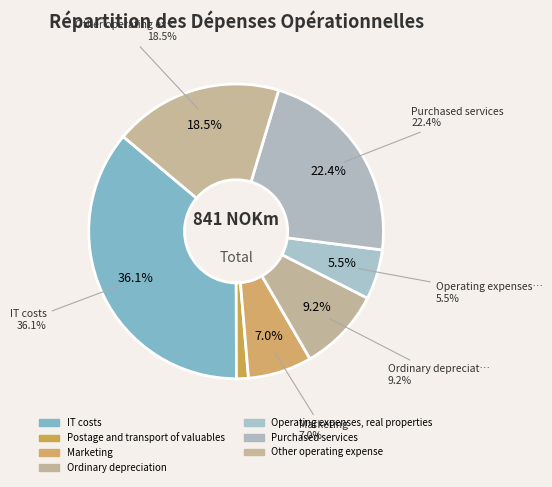

Is Marketing the majority of the pie?

No